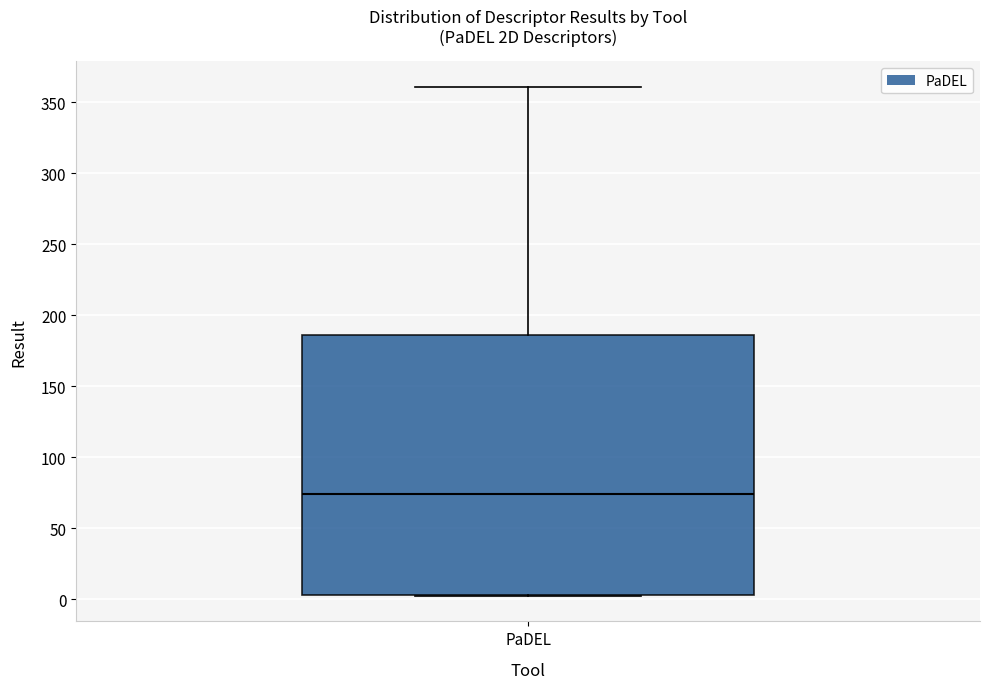

Read this box plot against the y-axis: the position of the median line, the range covered by the box, and the ends of both whiskers. The values are not printed on the chart, so give them approximately, as read against the axis.

median 75, box 5 to 185, whiskers 0 to 360